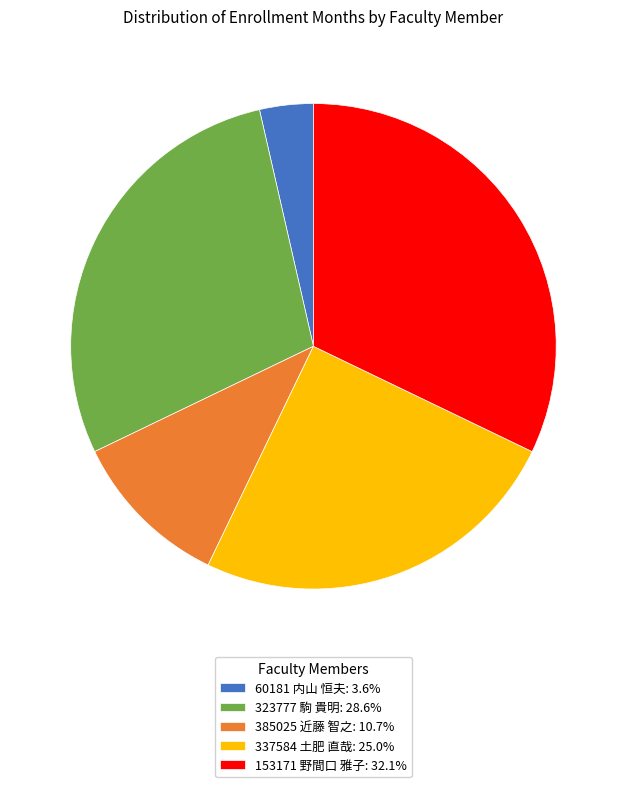

Rank the categories by value from highest to lowest.

153171 野間口 雅子, 323777 駒 貴明, 337584 土肥 直哉, 385025 近藤 智之, 60181 内山 恒夫